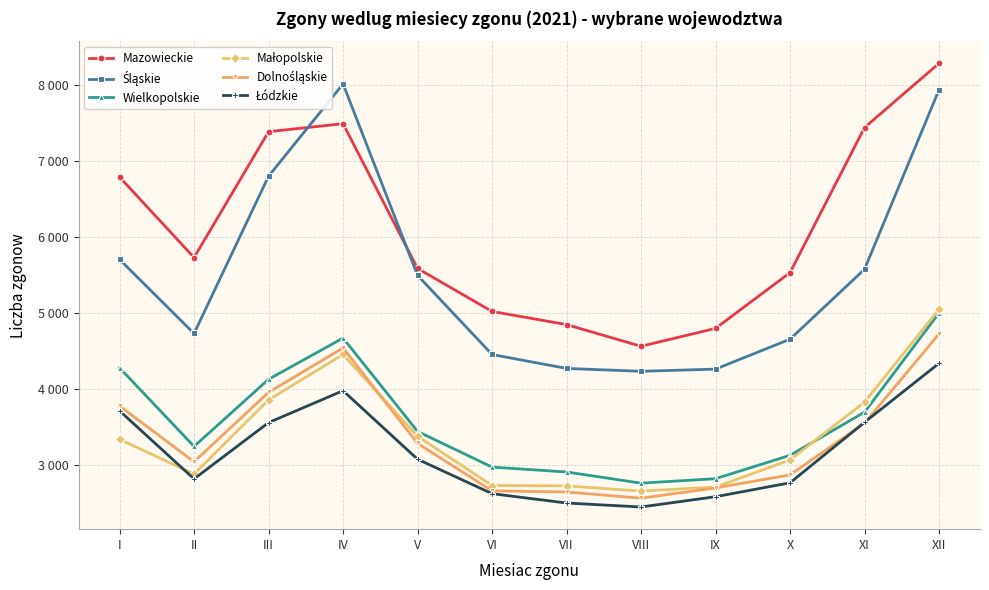

Read the Dolnośląskie value at VI.

2665